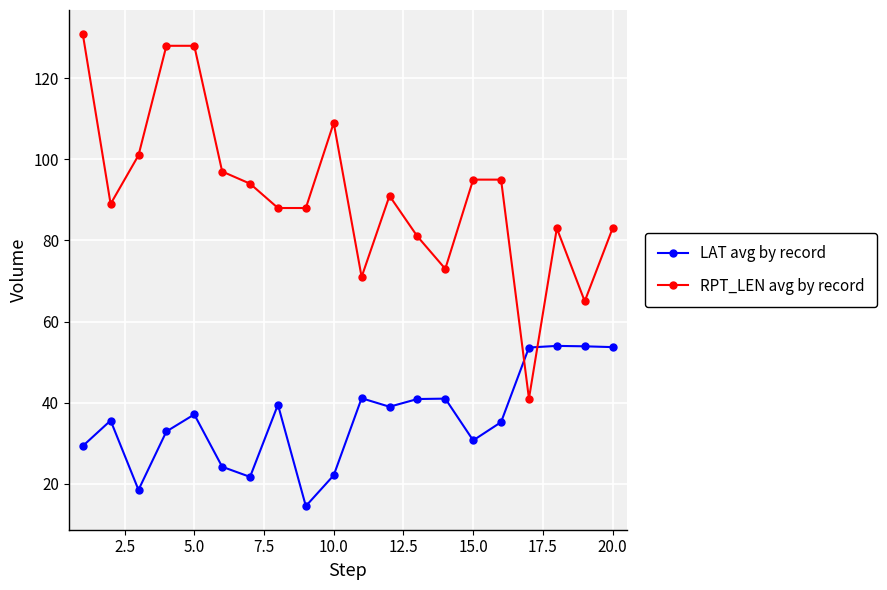

What is the sum of all RPT_LEN avg by record values?

1831.0